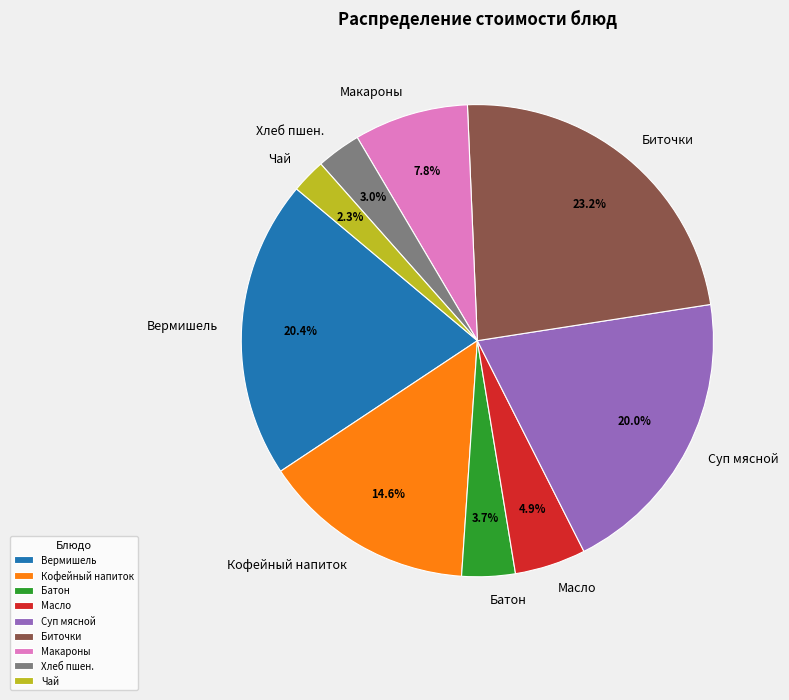

Is there any slice that represents more than half of the pie?

No